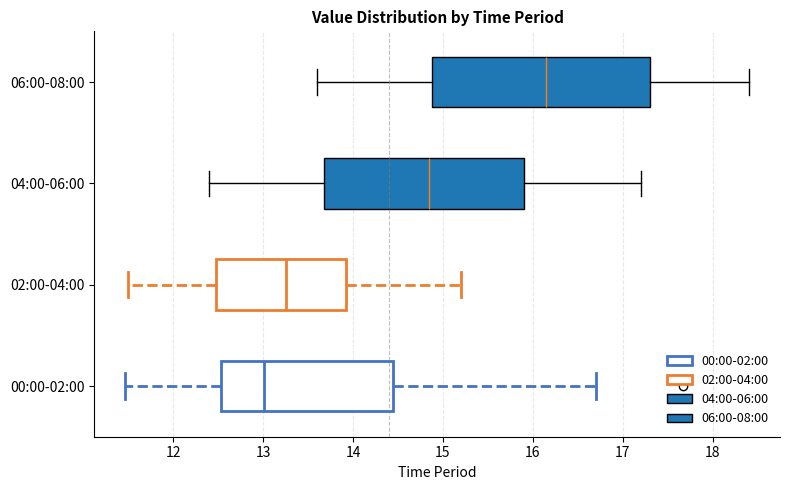

Which box is the widest, from its left edge to its right edge?

06:00-08:00